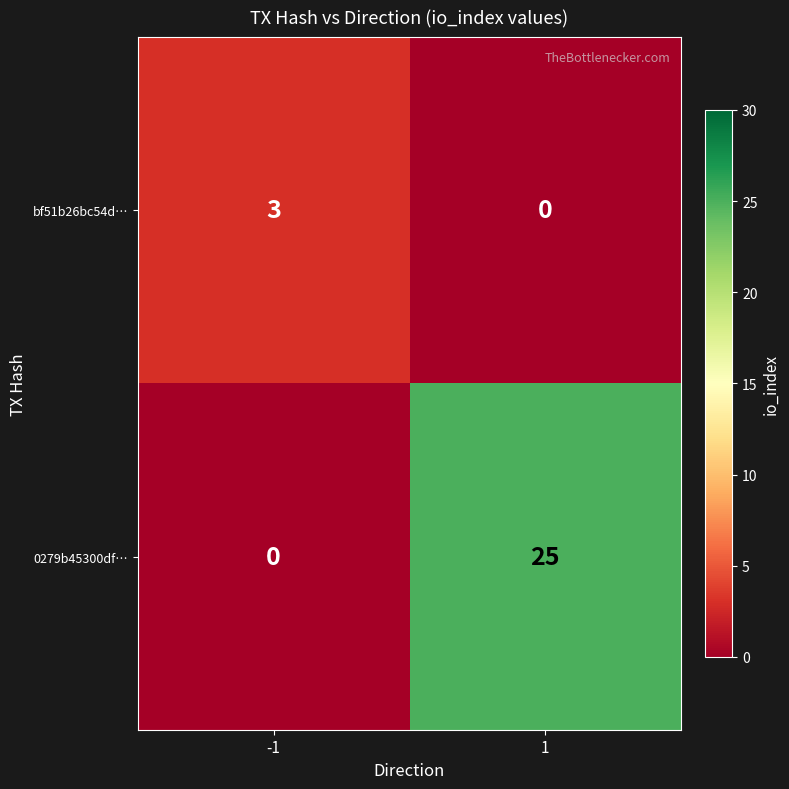

Reading left to right, list all the values displayed in this chart.

bf51b26bc54d…: -1=3	1=0
0279b45300df…: -1=0	1=25